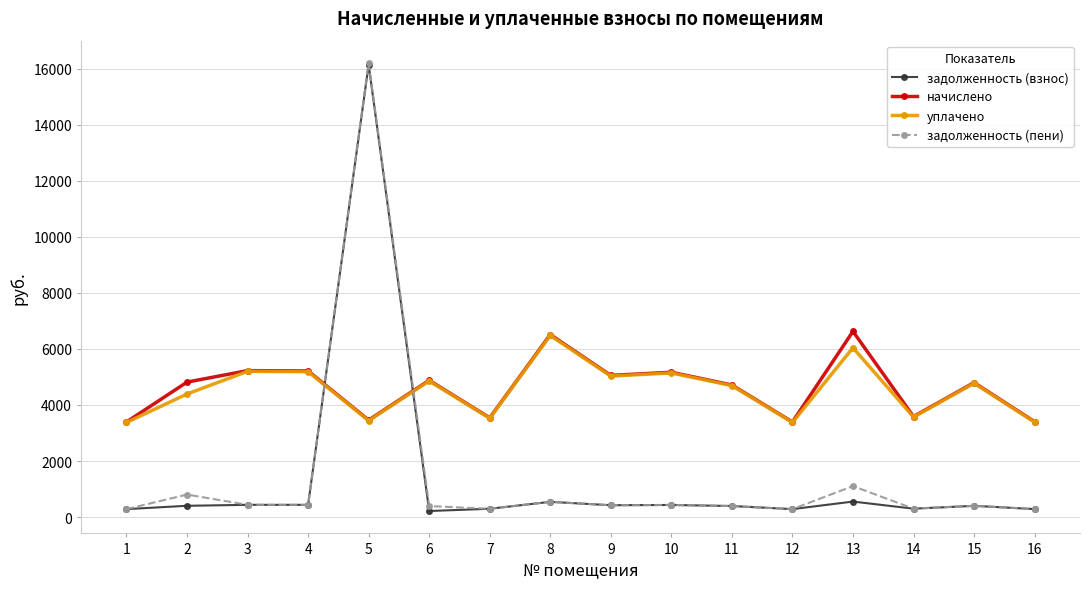

What is the sum of all задолженность (пени) values?

23007.5